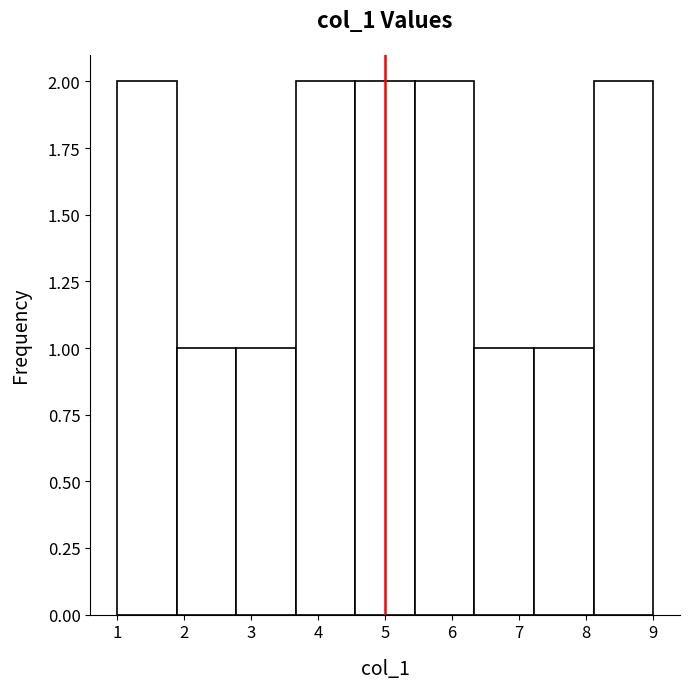

How tall is the bar that spans 6.3 to 7.2 on the x-axis? Neither the bar edges nor the heights are printed on the chart, so give them approximately, as read against the axes.

1